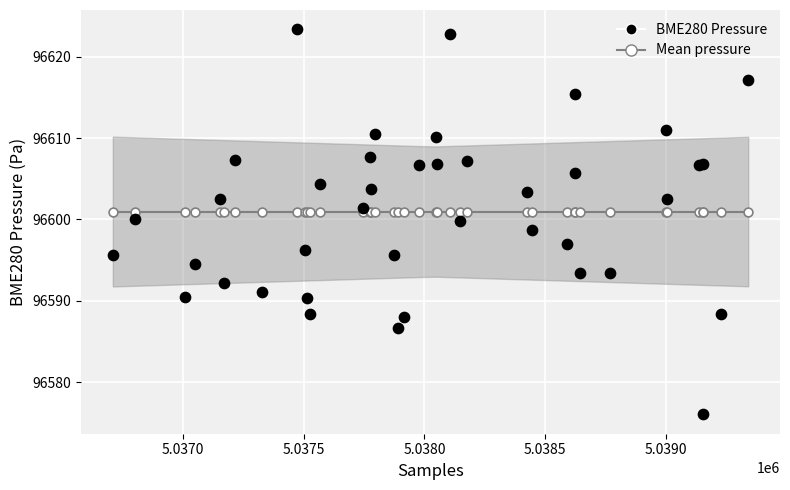

Which series contains the lowest Y value?

BME280 Pressure